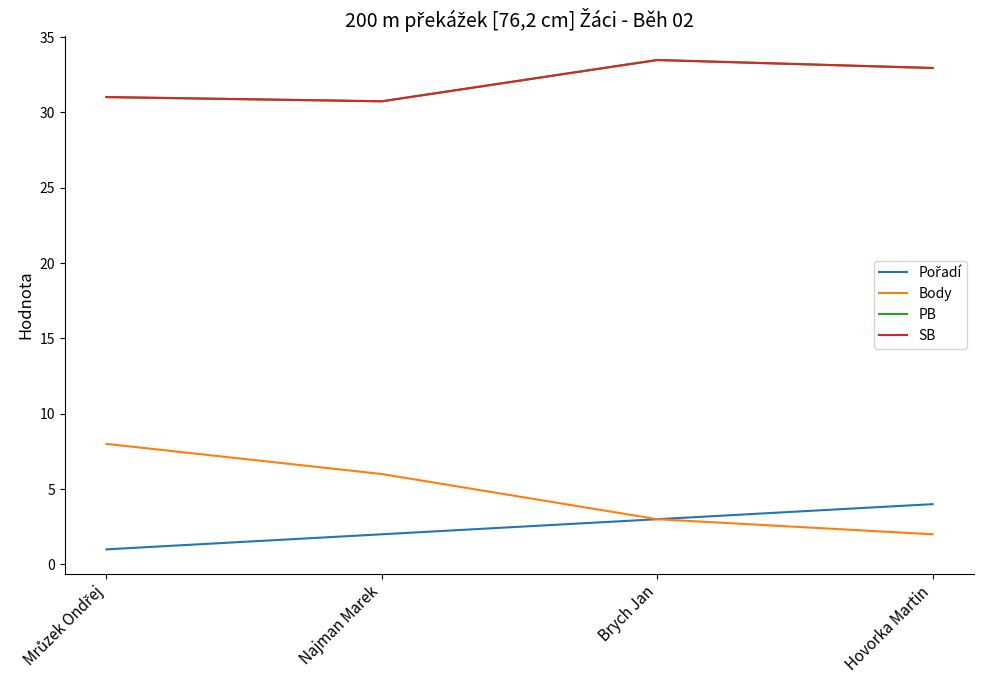

List the series in order of their peak value, highest first.

PB, SB, Body, Pořadí